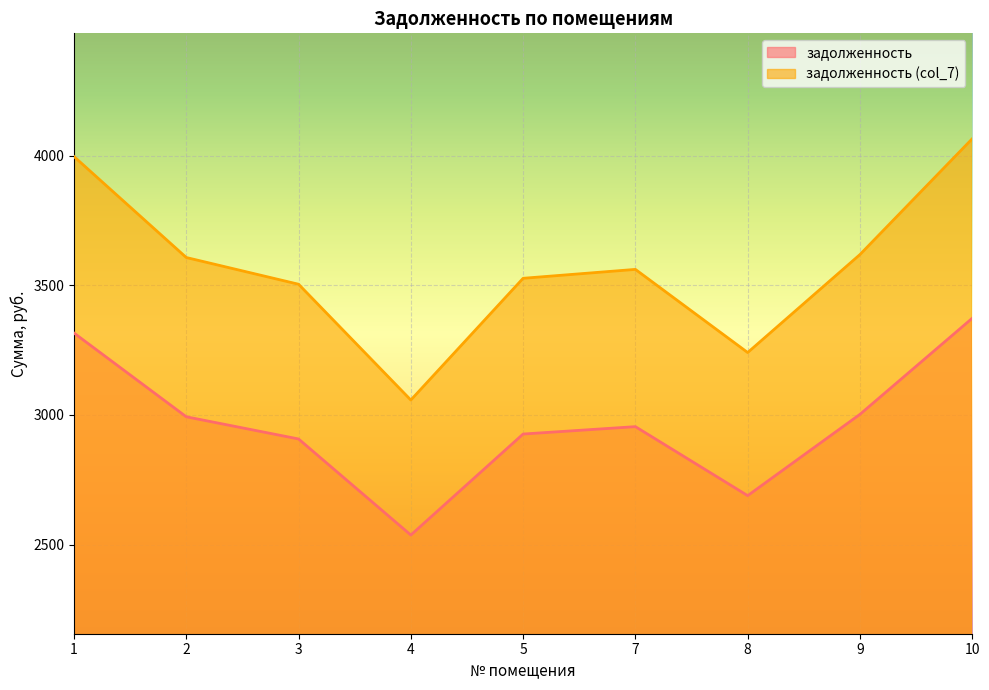

Reading left to right, list all the values displayed in this chart.

задолженность: 3315.8	2992.8	2907.3	2536.8	2926.3	2954.8	2688.8	3002.3	3372.9
задолженность (col_7): 3996.4	3607.1	3504.0	3057.4	3526.9	3561.3	3240.6	3618.5	4065.1